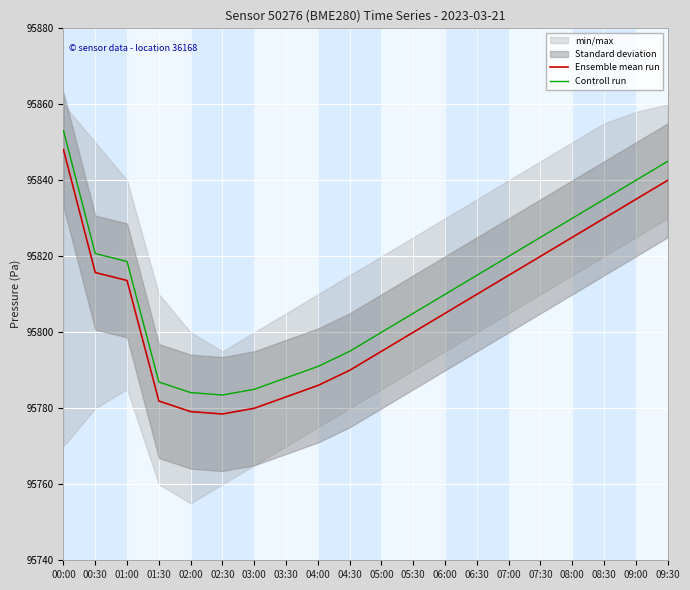

True or false: Ensemble mean run and Controll run intersect in this chart.

False